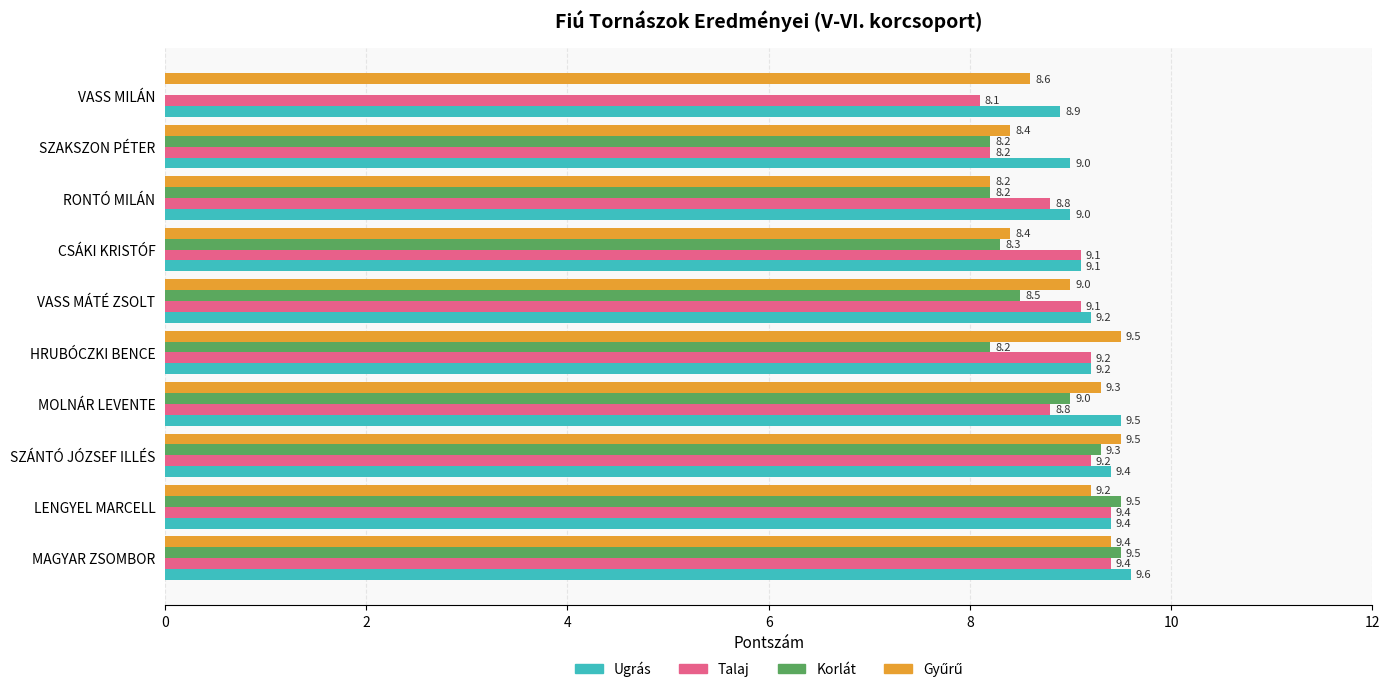

Which series changed the most between MAGYAR ZSOMBOR and VASS MÁTÉ ZSOLT?

Korlát